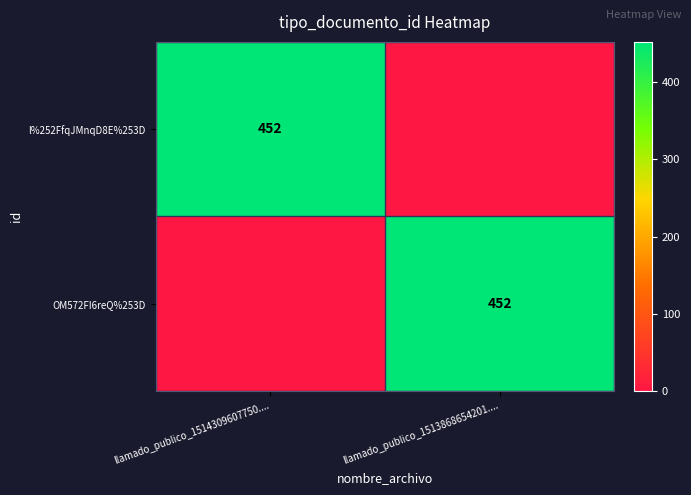

The value of OM572FI6reQ%253D at llamado_publico_1513868654201.... is 452. True or false?

True